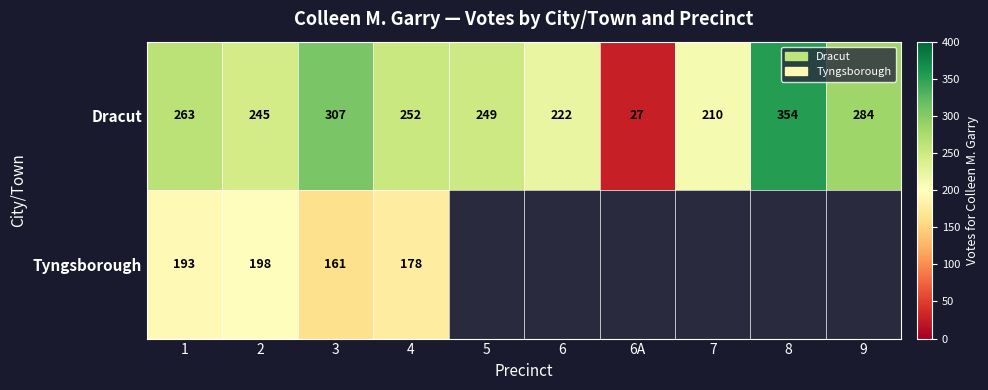

At which label does Dracut reach its peak?

8